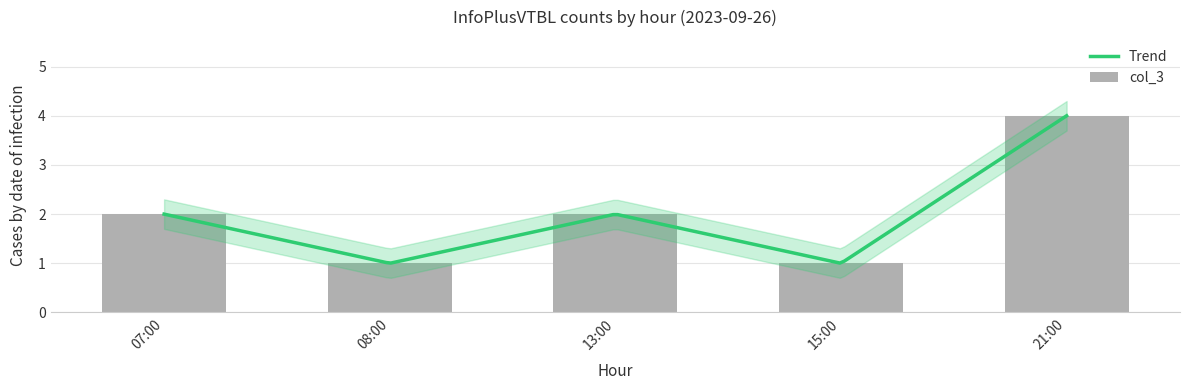

Is it true that the value at 08:00 is 0?

False